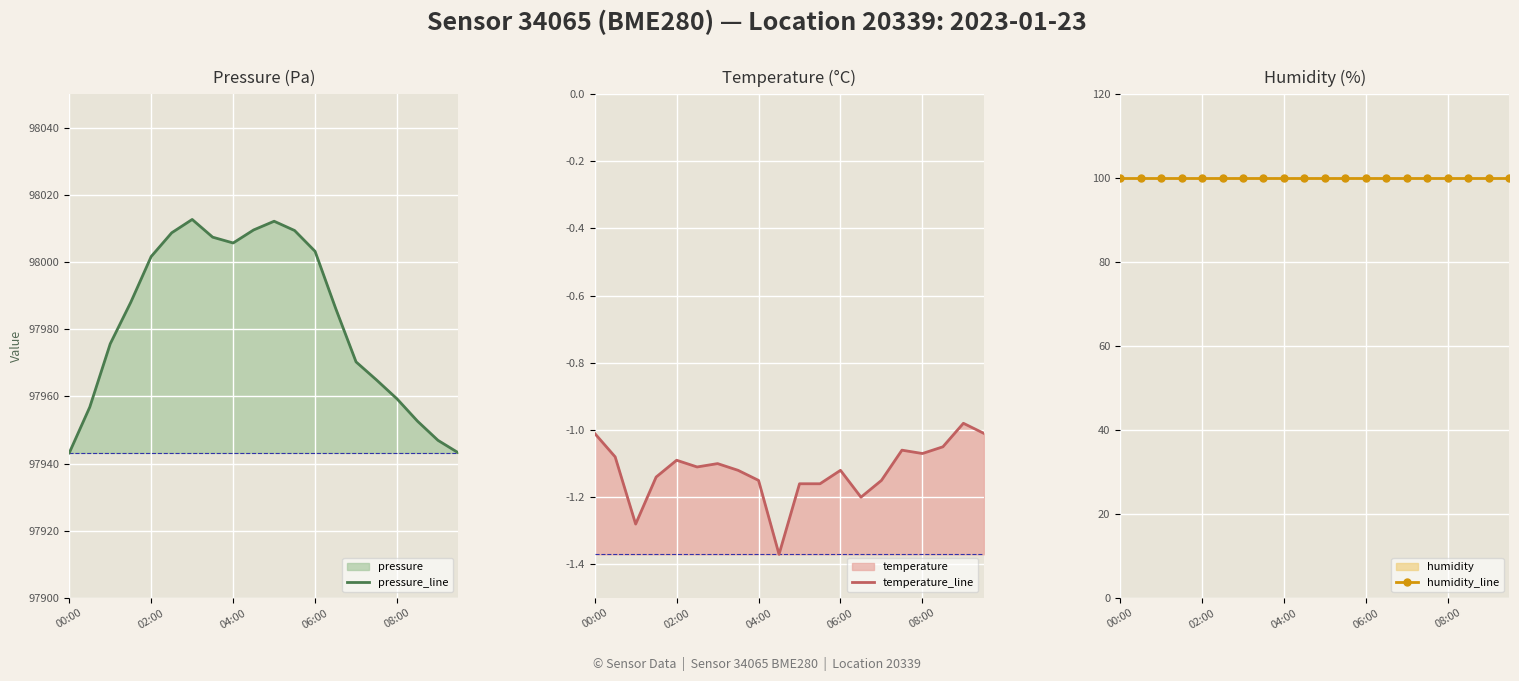

Which series has the largest total across all categories?

pressure_line